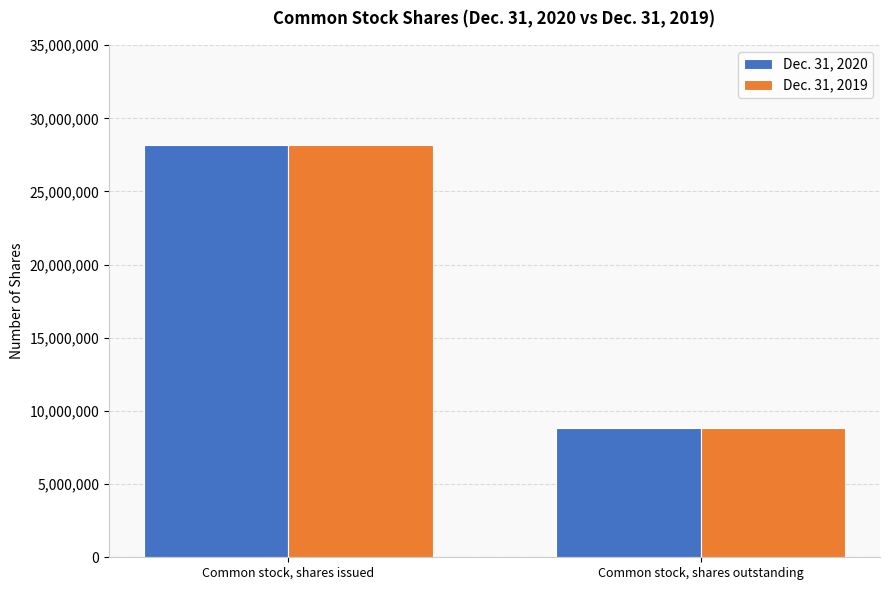

Reading left to right, extract all data points from this chart.

Dec. 31, 2020: 28203545	8860760
Dec. 31, 2019: 28203545	8860760